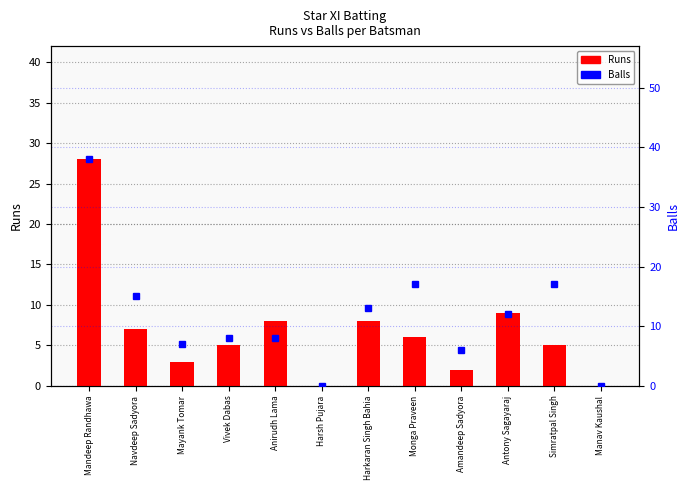

How many distinct data groups are displayed?

2